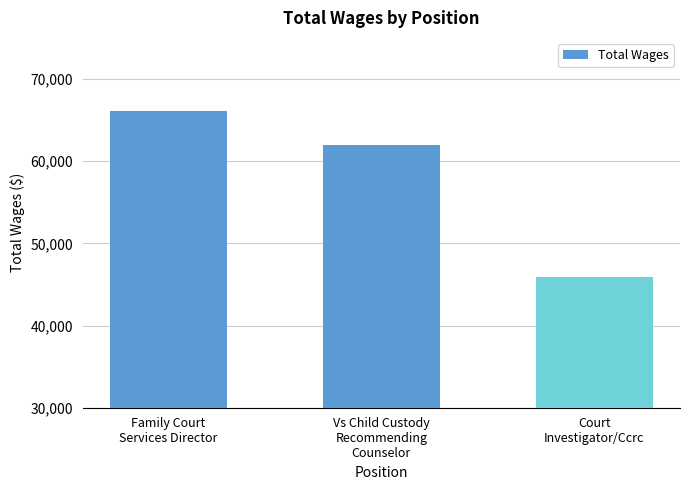

How many values are between 45897 and 66109?

3